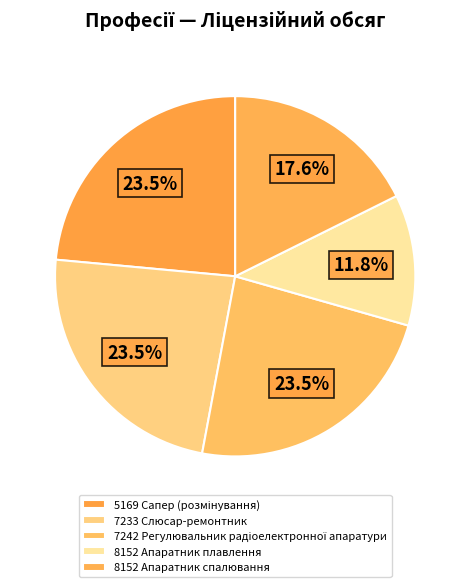

Count the number of slices in the pie.

5